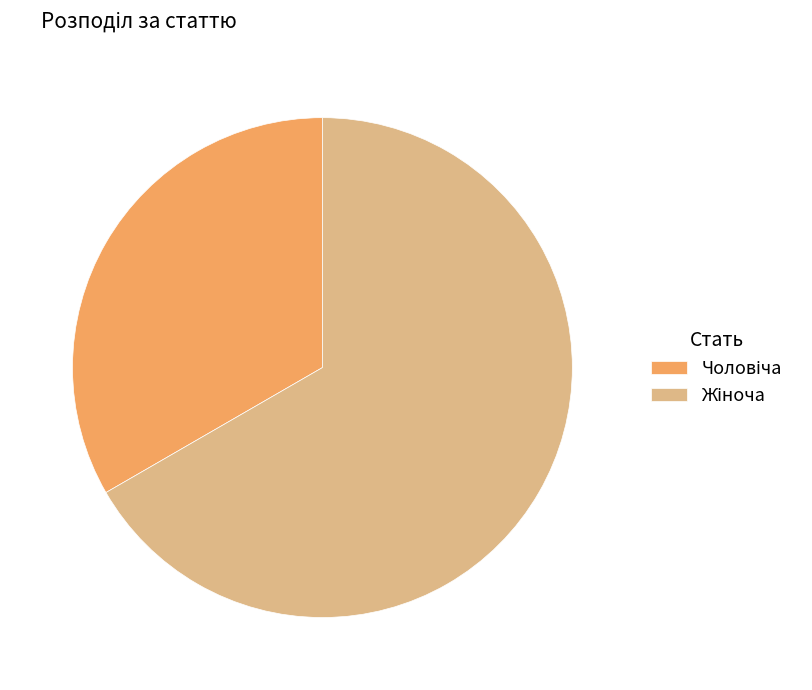

Is there a majority slice in this chart?

Yes